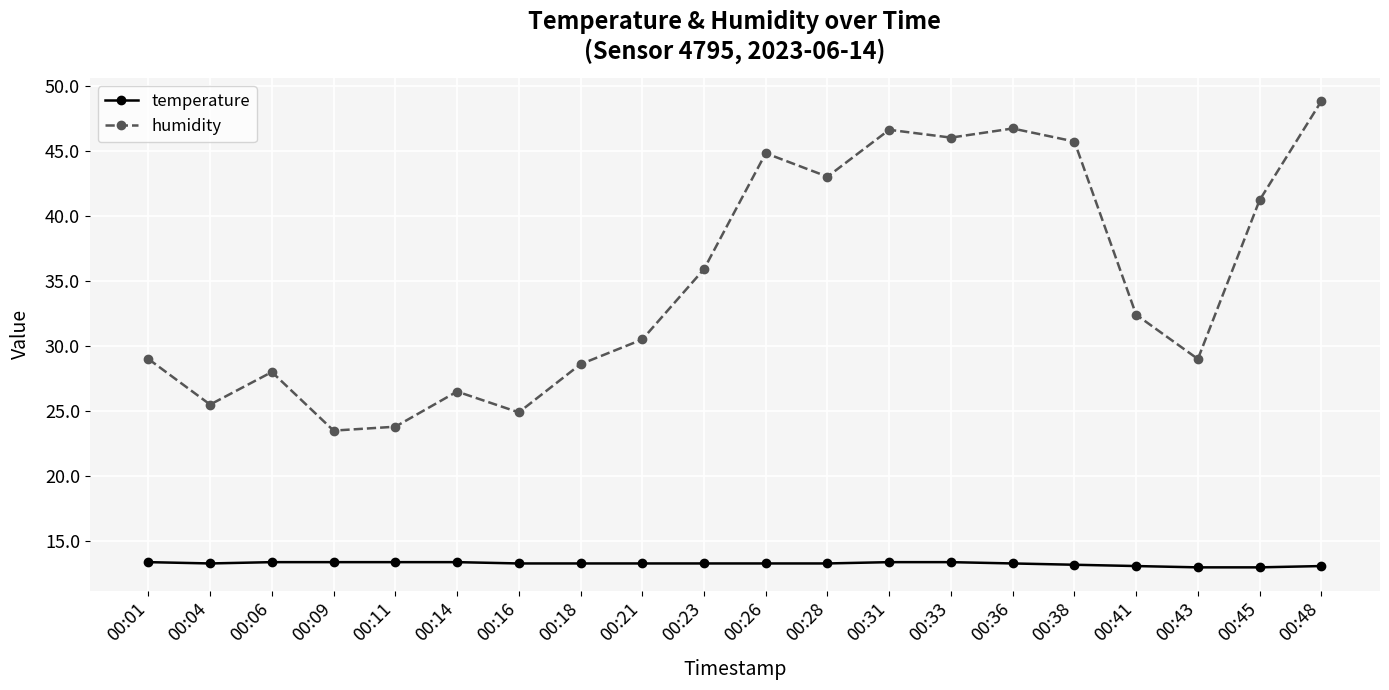

What is the value of the humidity point at the 10th from the left?

35.9